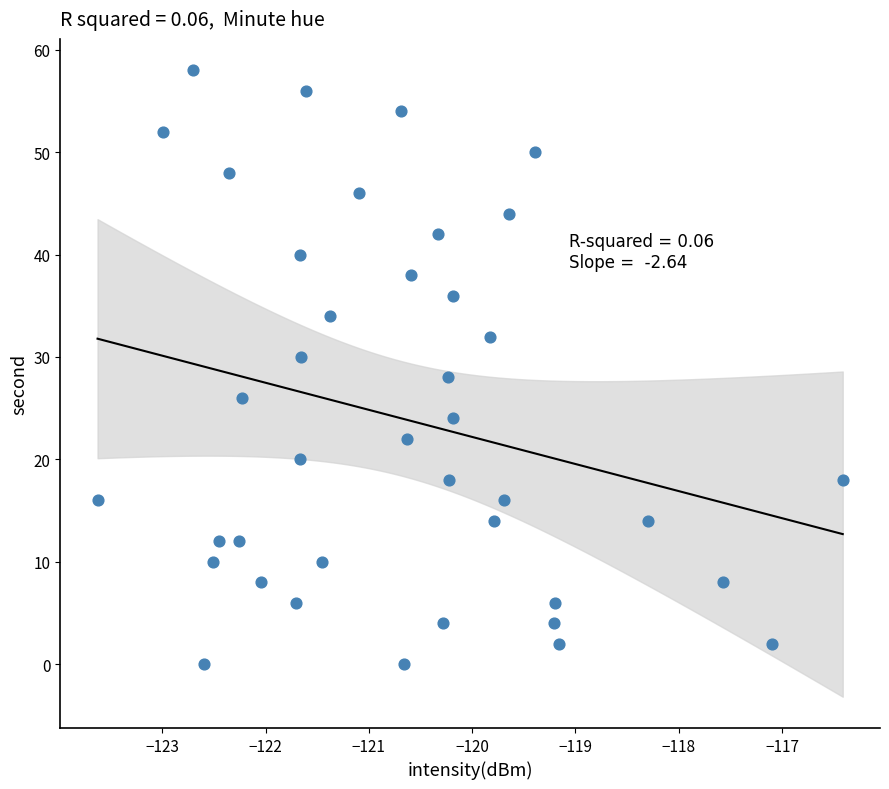

What is the range of Y values (max minus min)?

58